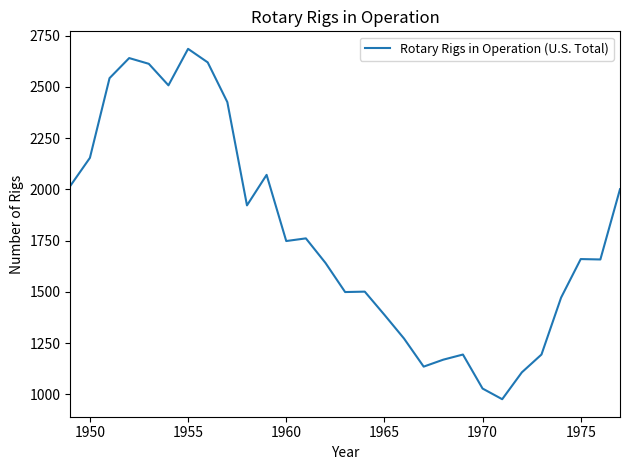

What is the smallest value displayed?

976